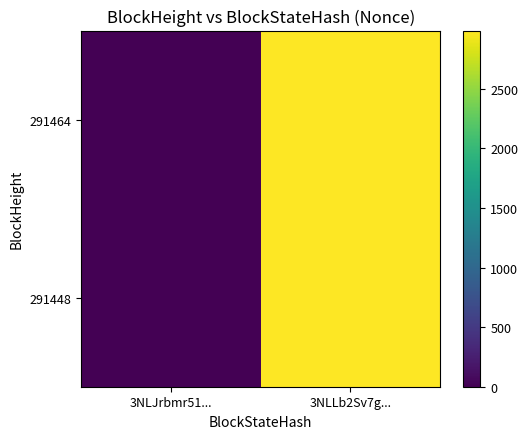

Reading left to right, transcribe all the data shown in this chart.

291464: 3NLJrbmr51...=0	3NLLb2Sv7g...=2989
291448: 3NLJrbmr51...=0	3NLLb2Sv7g...=2989